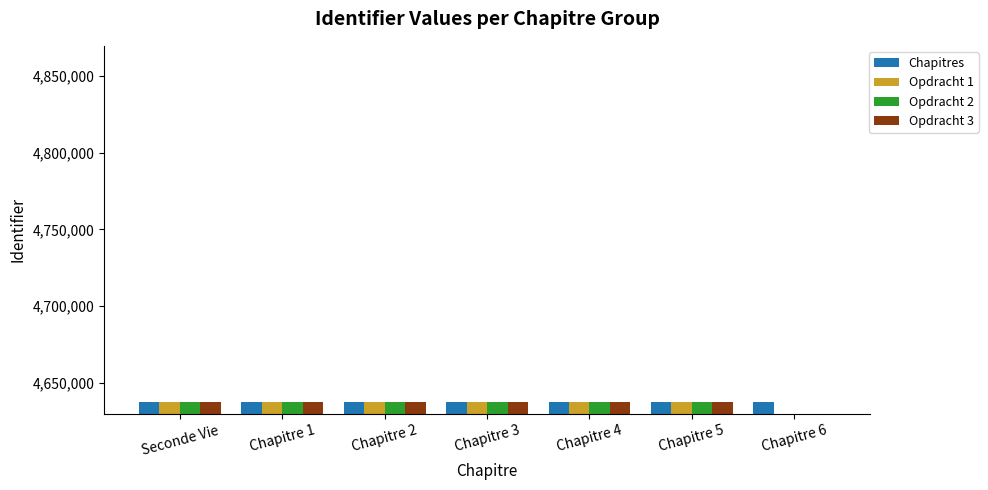

Reading left to right, extract all data points from this chart.

Chapitres: Seconde Vie=4637509	Chapitre 1=4637512	Chapitre 2=4637533	Chapitre 3=4637546	Chapitre 4=4637566	Chapitre 5=4637578	Chapitre 6=4637591
Opdracht 1: Seconde Vie=4637514	Chapitre 1=4637536	Chapitre 2=4637549	Chapitre 3=4637569	Chapitre 4=4637581	Chapitre 5=4637594	Chapitre 6=0
Opdracht 2: Seconde Vie=4637517	Chapitre 1=4637538	Chapitre 2=4637552	Chapitre 3=4637571	Chapitre 4=4637583	Chapitre 5=4637596	Chapitre 6=0
Opdracht 3: Seconde Vie=4637520	Chapitre 1=4637540	Chapitre 2=4637558	Chapitre 3=4637573	Chapitre 4=4637585	Chapitre 5=4637599	Chapitre 6=0